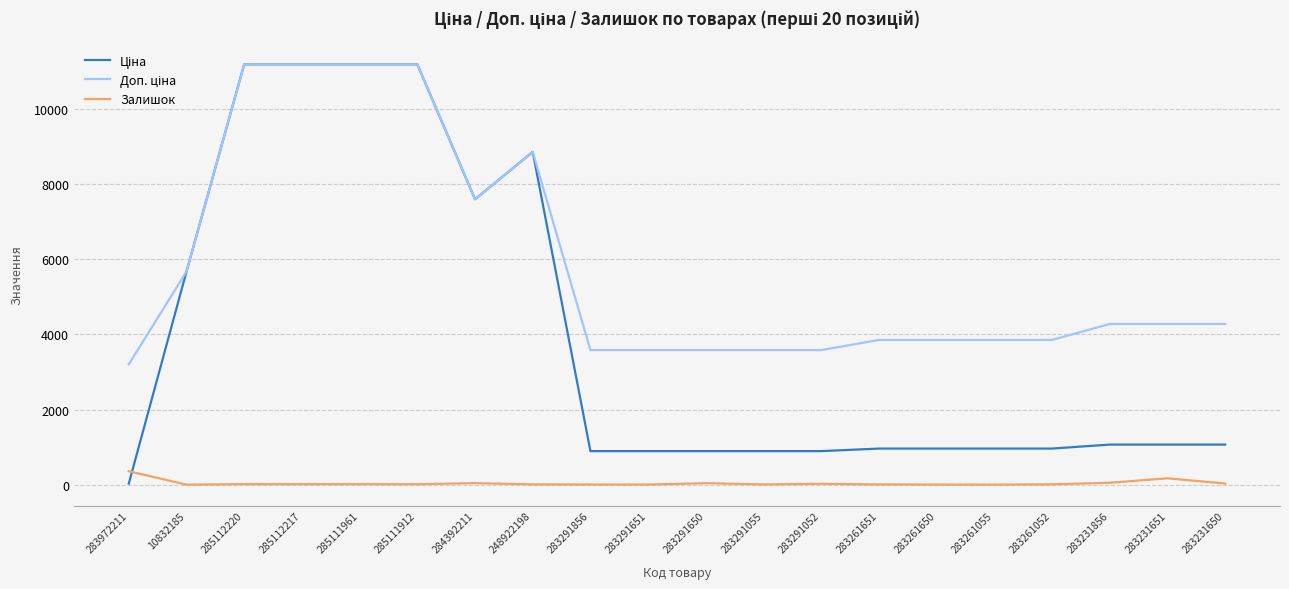

Is this an area chart (filled region under the line)?

No